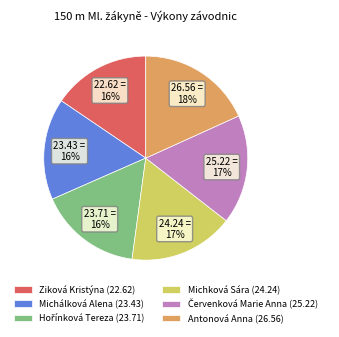

To the nearest percent, what is the combined percentage of Michková Sára (24.24) and Antonová Anna (26.56)?

35%